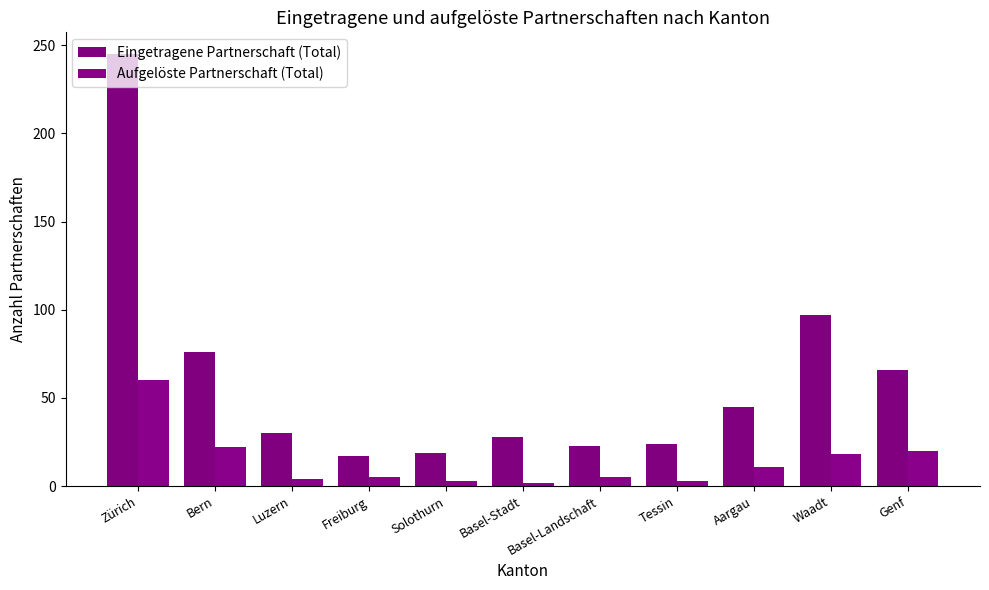

What is the sum of all Aufgelöste Partnerschaft (Total) values?

153